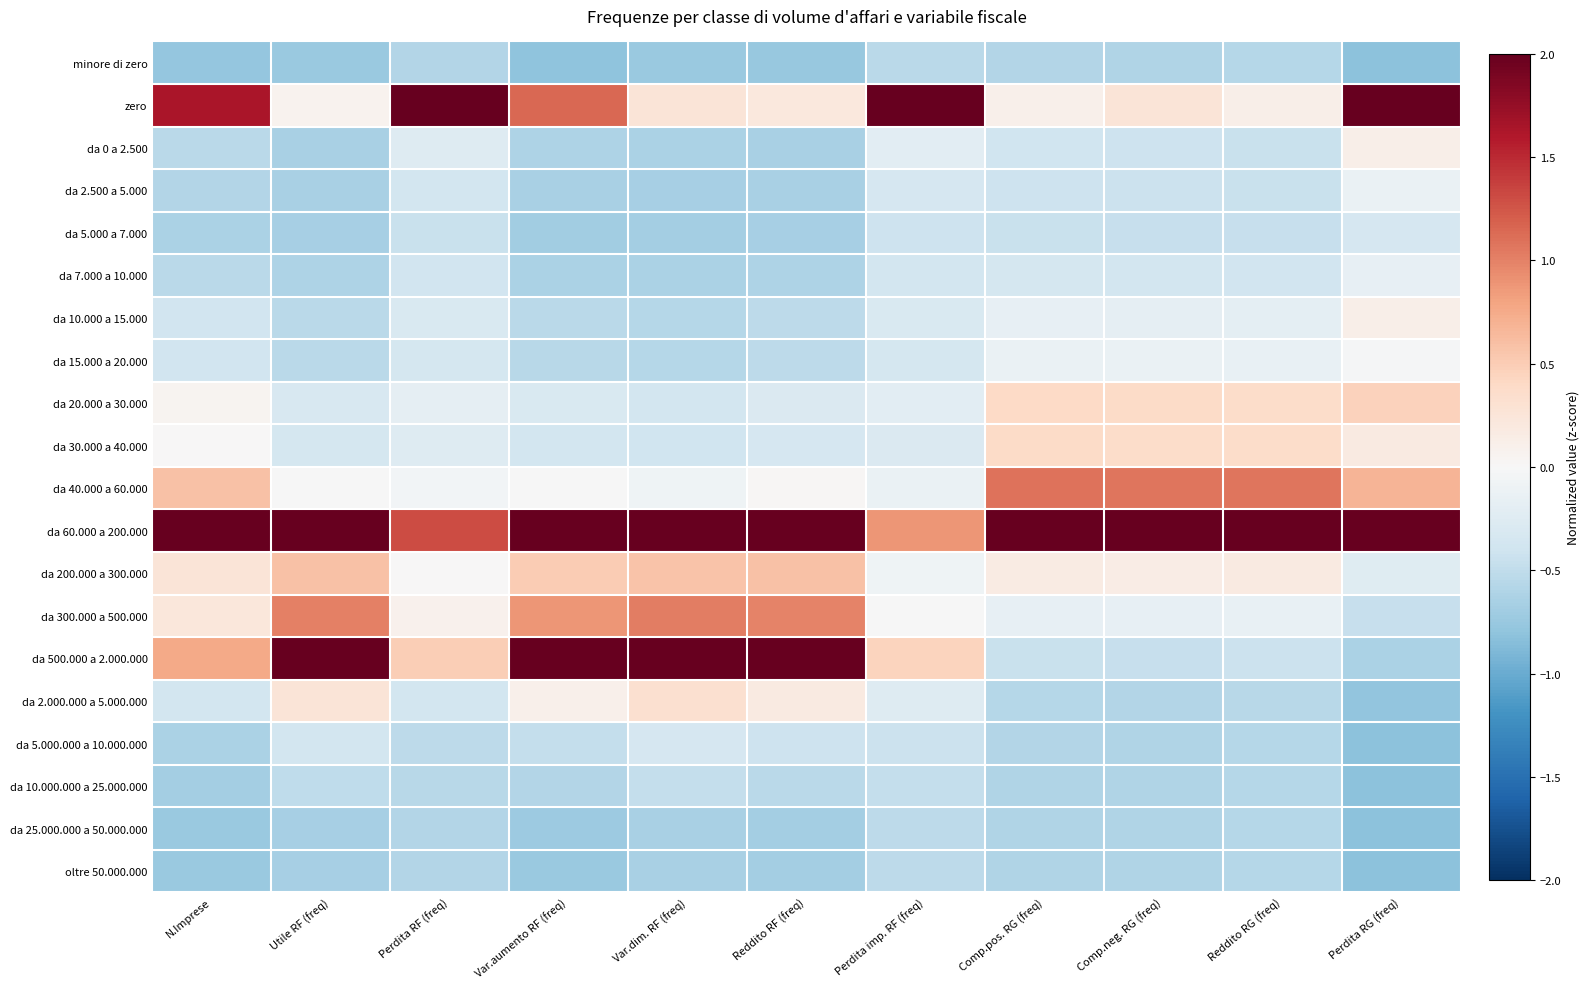

What is the smallest value displayed?

-0.8